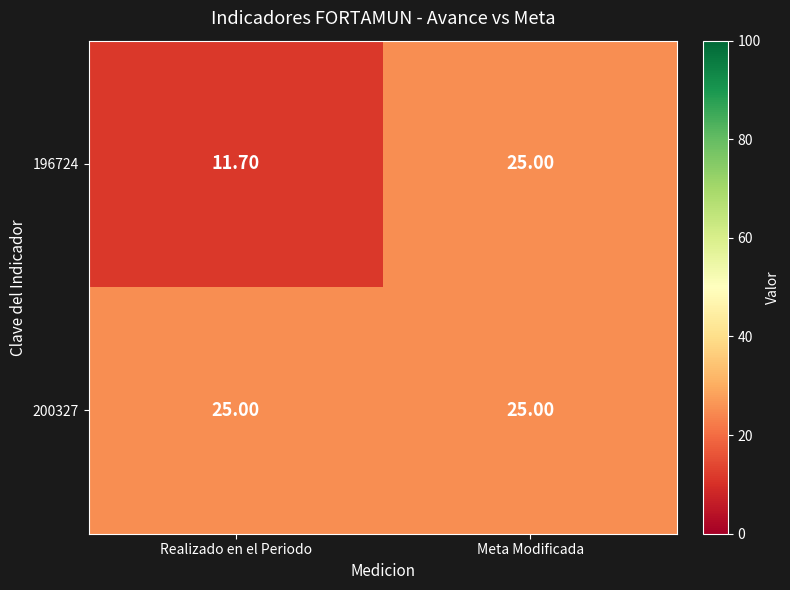

At which category is the sum across all series the highest?

Meta Modificada